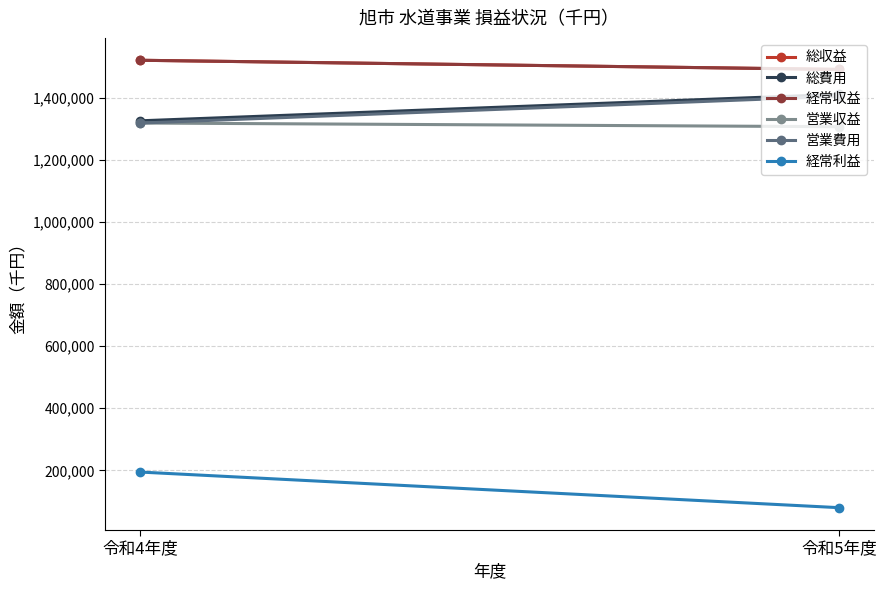

The value of 営業費用 at 令和4年度 is 466274. True or false?

False